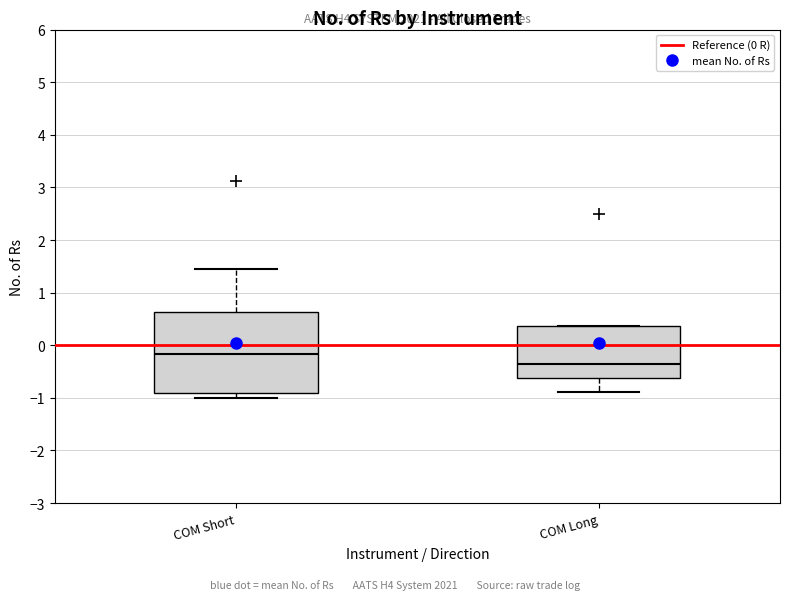

Reading left to right, read every box against the y-axis: the position of its median line, the range the box covers, and the ends of its whiskers. The values are not printed on the chart, so give them approximately, as read against the axis.

COM Short: median -0.2, box -0.9 to 0.6, whiskers -1.0 to 1.4
COM Long: median -0.4, box -0.6 to 0.4, whiskers -0.9 to 0.4